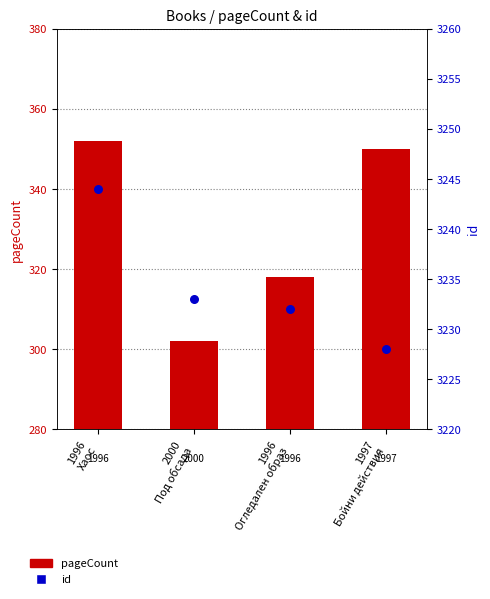

Which series has the largest total across all categories?

id